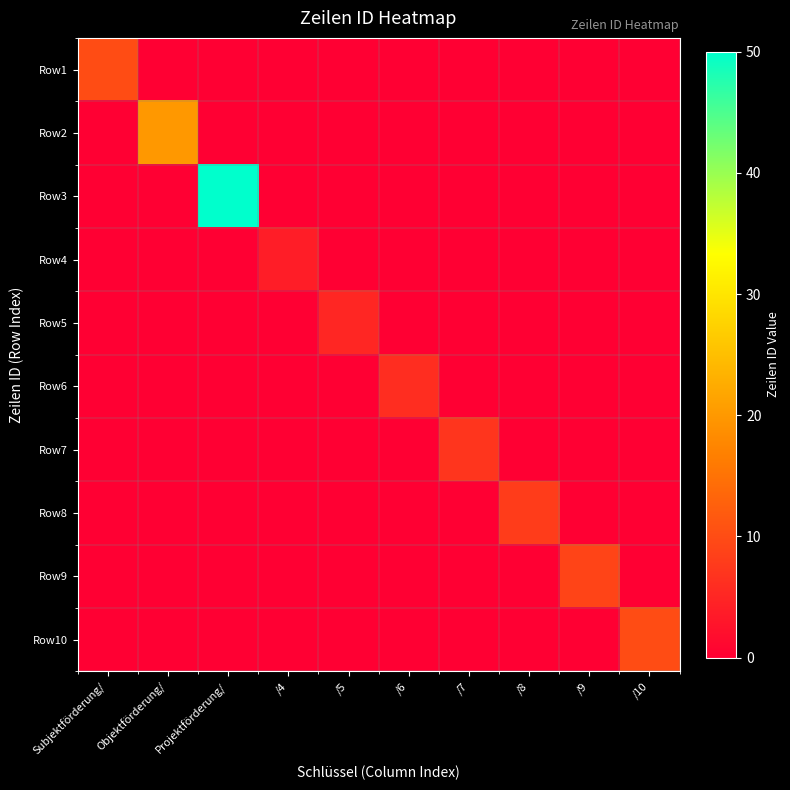

Which category has the highest value across all series?

Projektförderung/